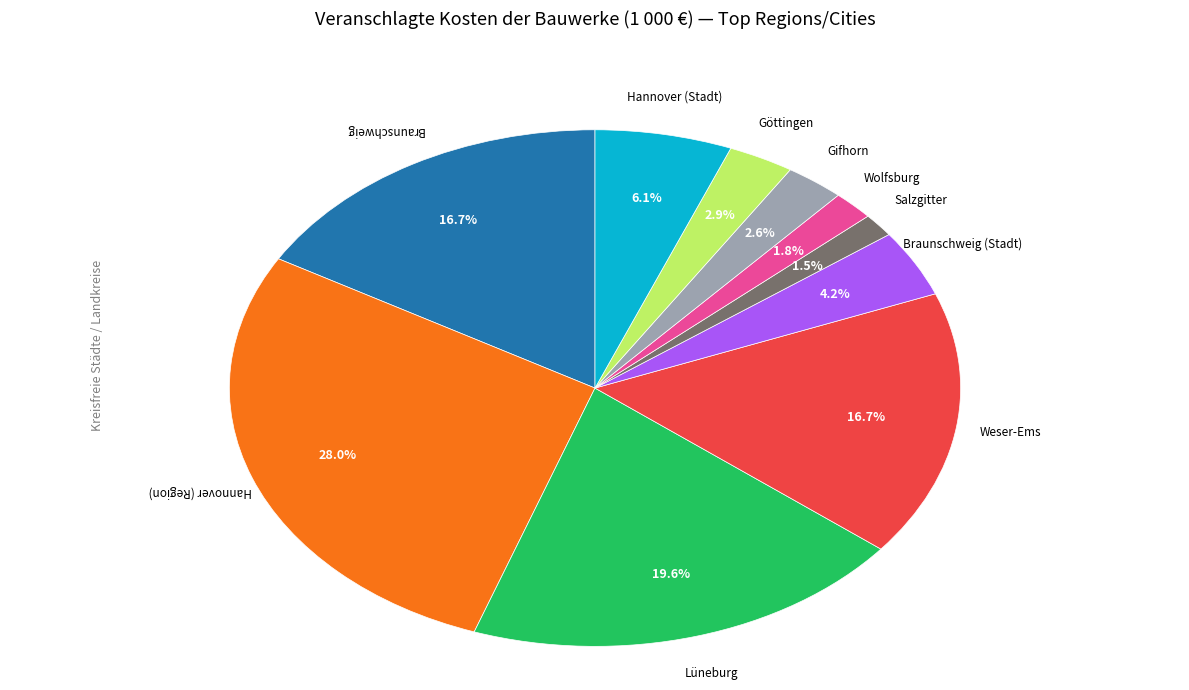

Is there any slice that represents more than half of the pie?

No